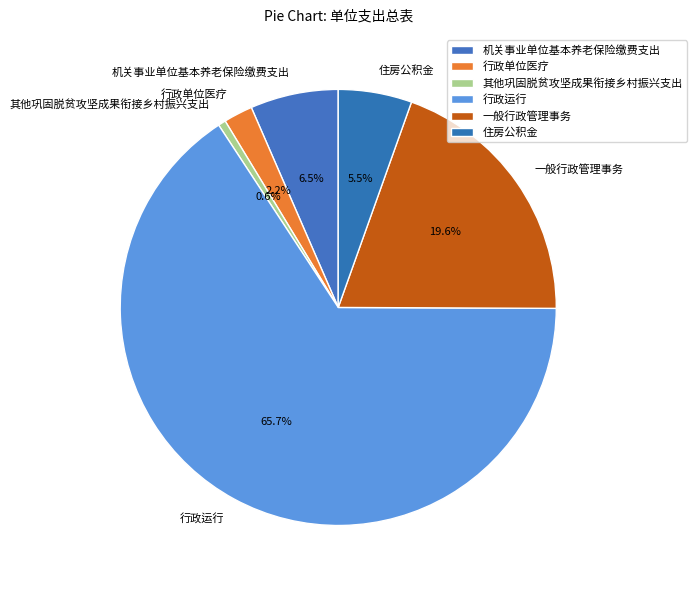

To the nearest percent, what is the difference between the largest and smallest slice percentages?

65%